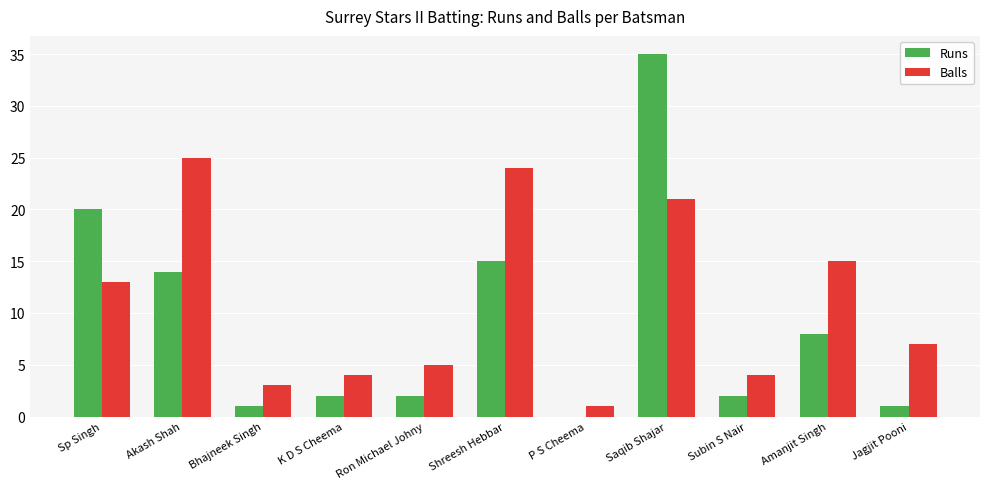

Which label corresponds to the largest value in the chart?

Saqib Shajar